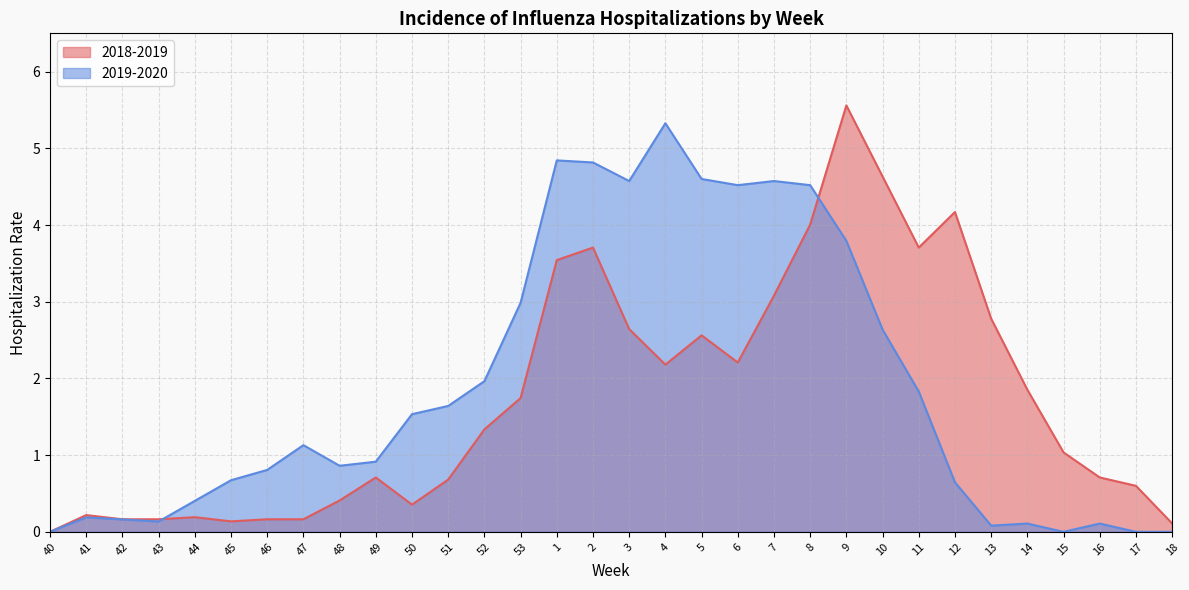

Between 42 and 50, which is larger?

50